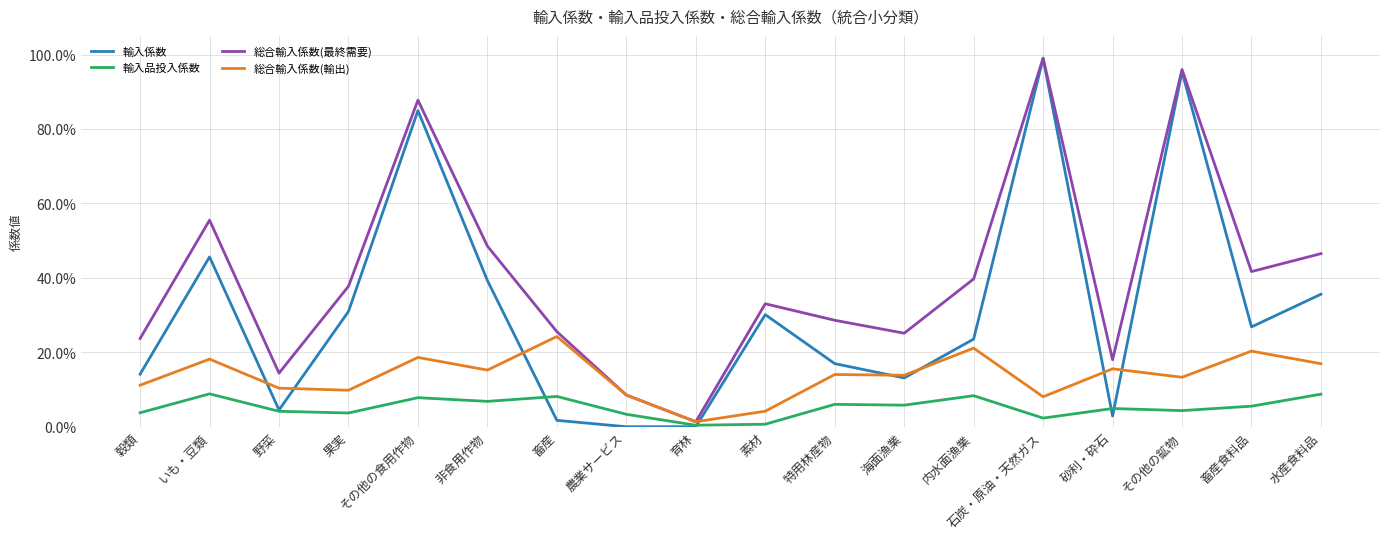

List the series in order of their overall mean, lowest first.

輸入品投入係数, 総合輸入係数(輸出), 輸入係数, 総合輸入係数(最終需要)